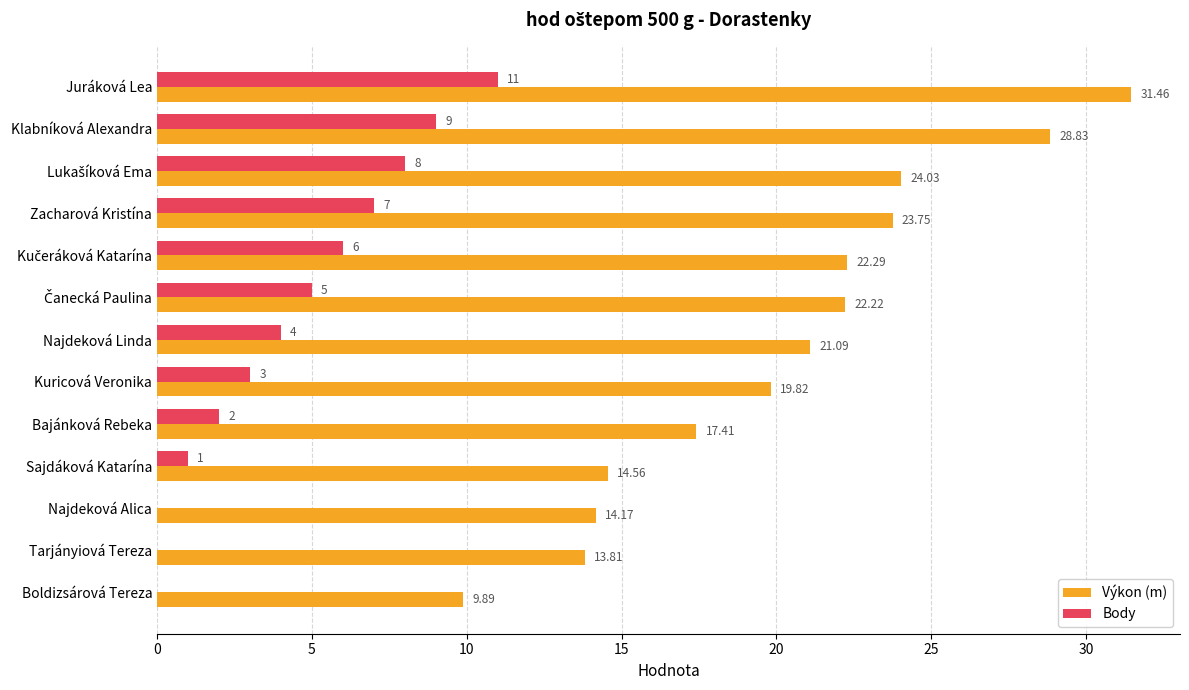

How many positive values does the Body series have?

10